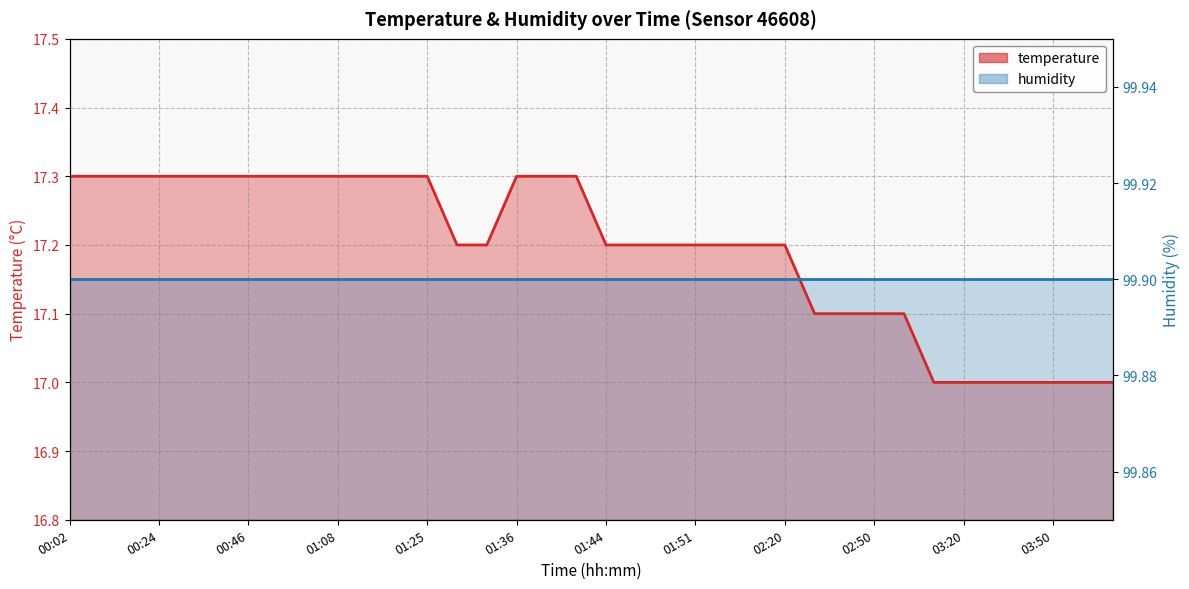

True or false: there are more than 1 points higher than both neighbors.

False